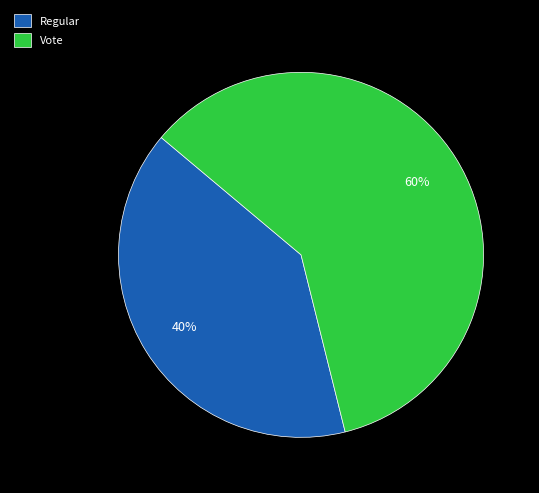

True or false: Vote accounts for 47% of the total.

False